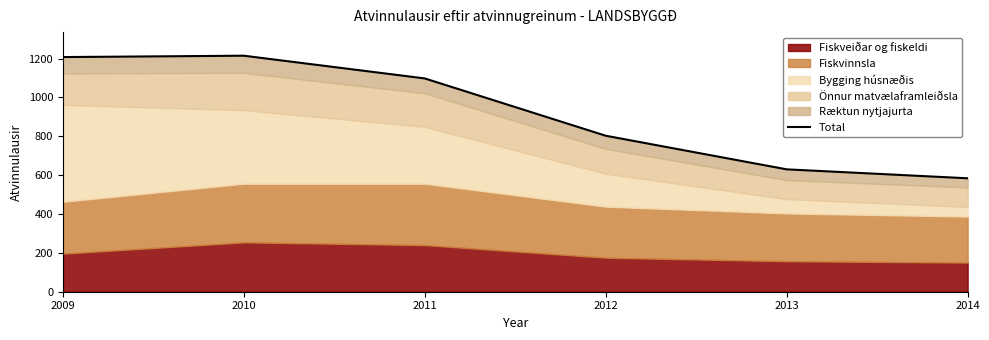

The chart shows a value of 1603 at 2010. True or false?

False